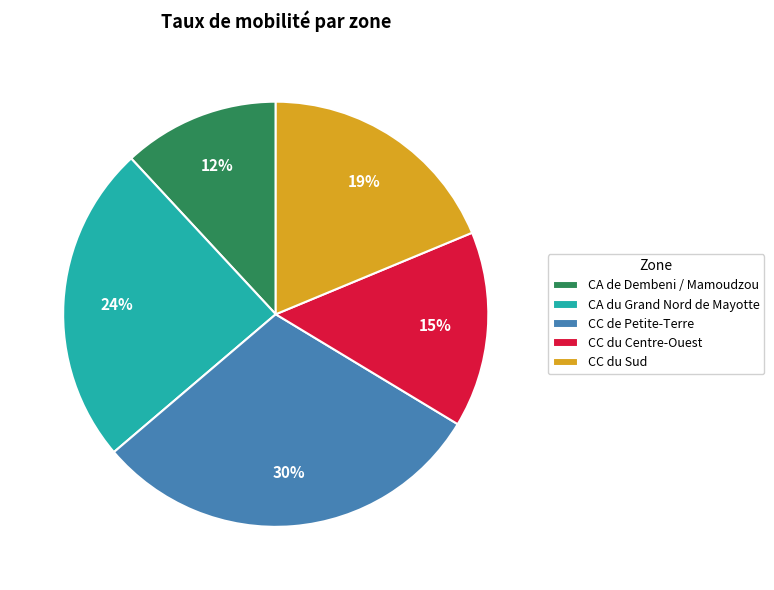

To the nearest percent, what percentage of the pie is CC du Centre-Ouest?

15%